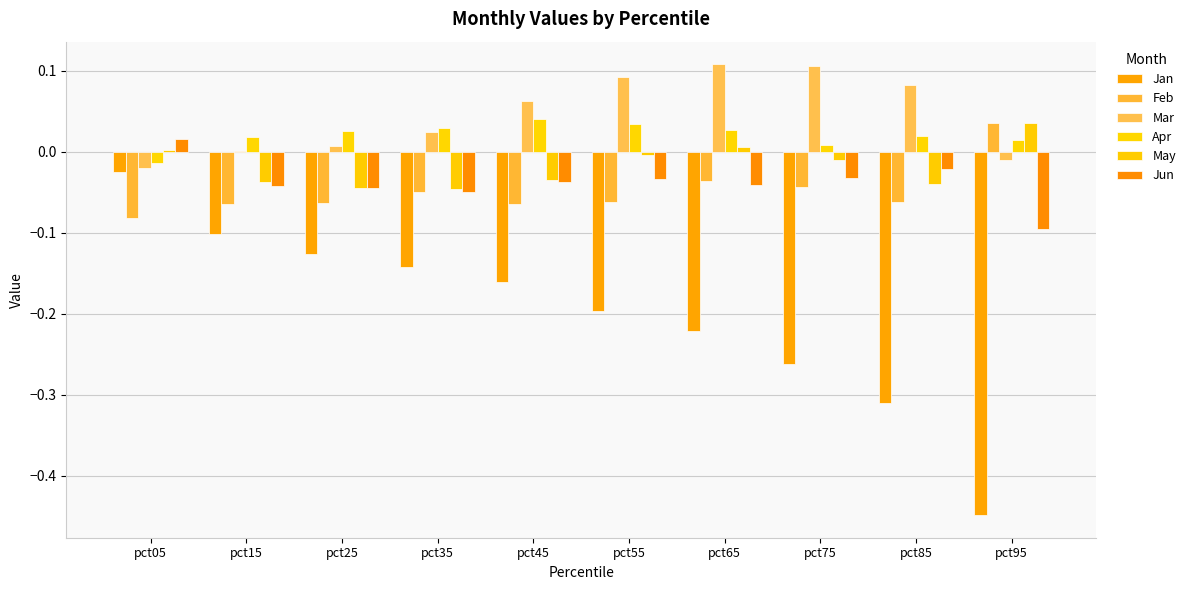

At how many categories does at least one series exceed 0?

10